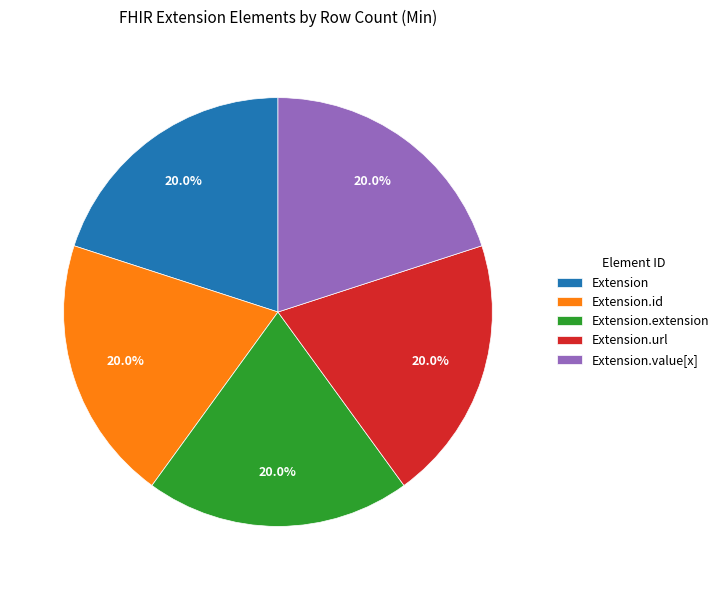

To the nearest percent, what is the difference between the largest and smallest slice percentages?

0%